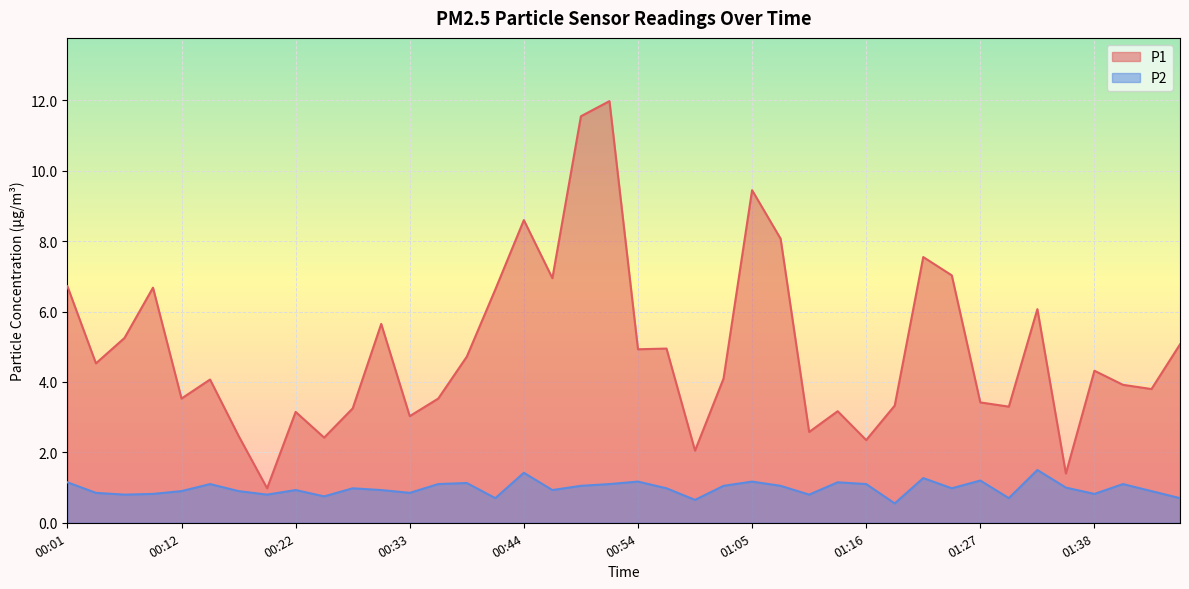

Rank the series at 01:49 from highest to lowest value.

P1, P2